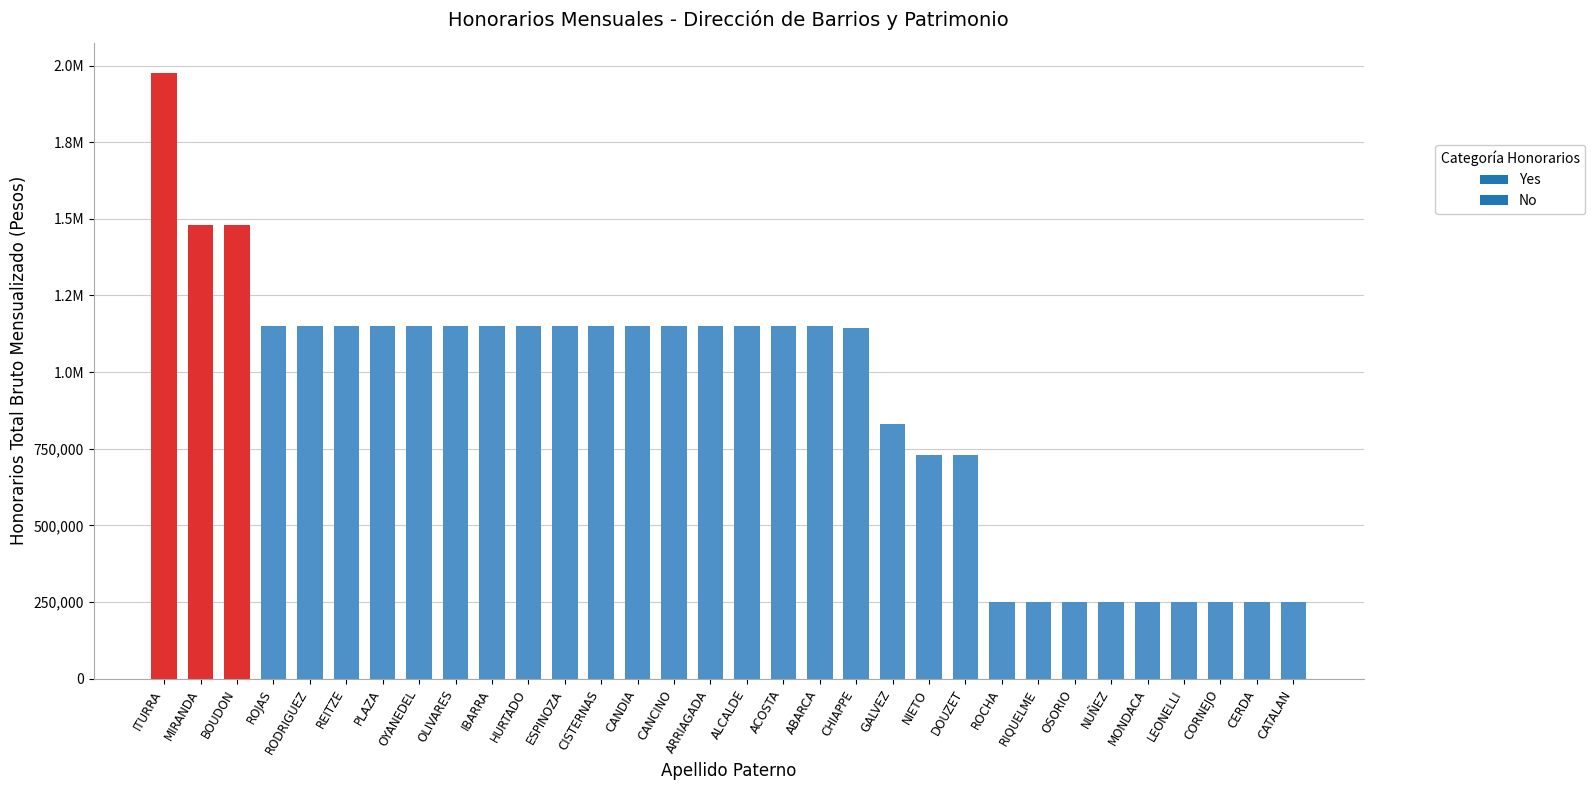

Does the chart contain any negative values?

No